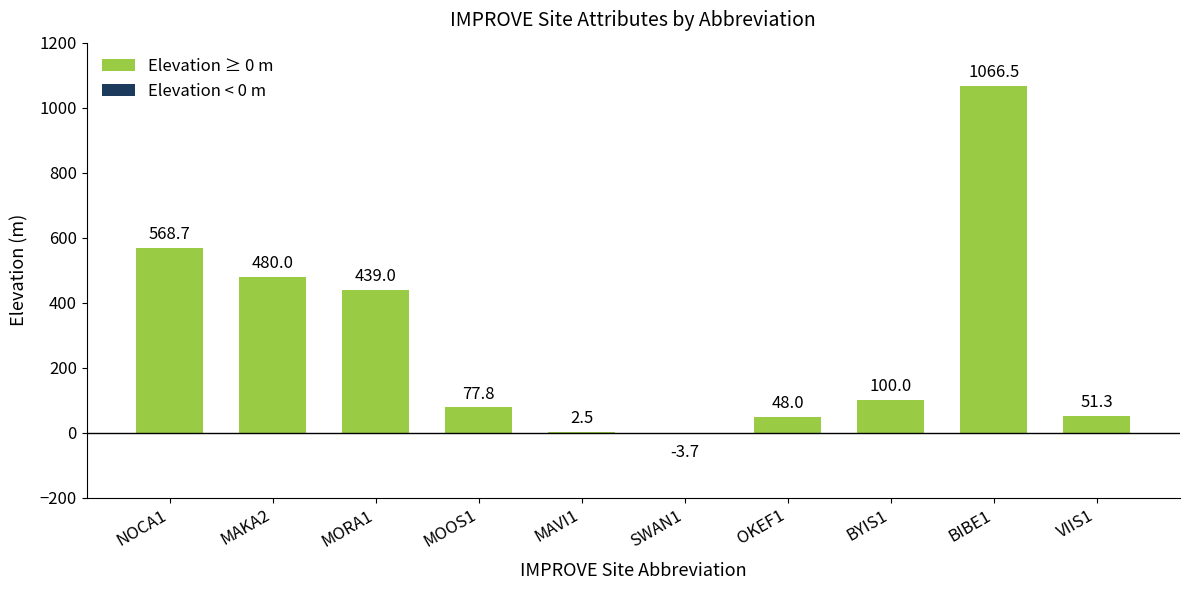

What is the sum of the values at OKEF1 and MAVI1?

50.5